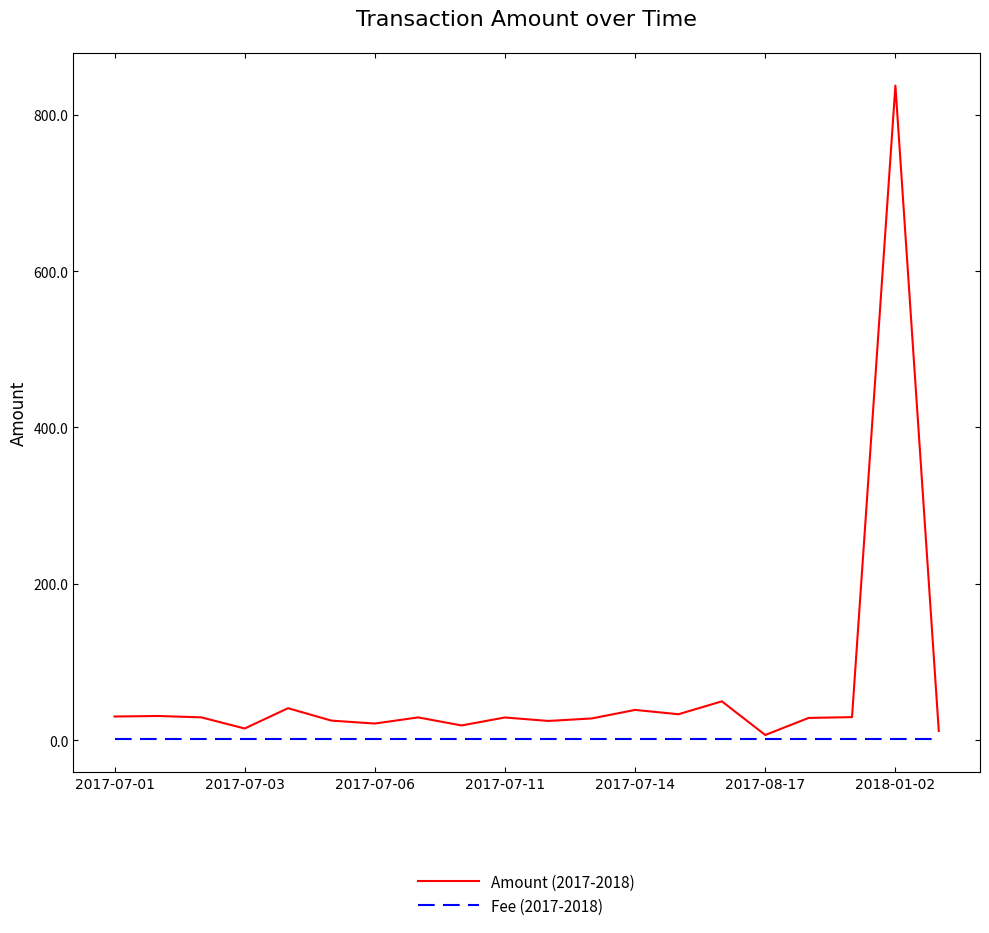

Which series has the largest total across all categories?

Amount (2017-2018)